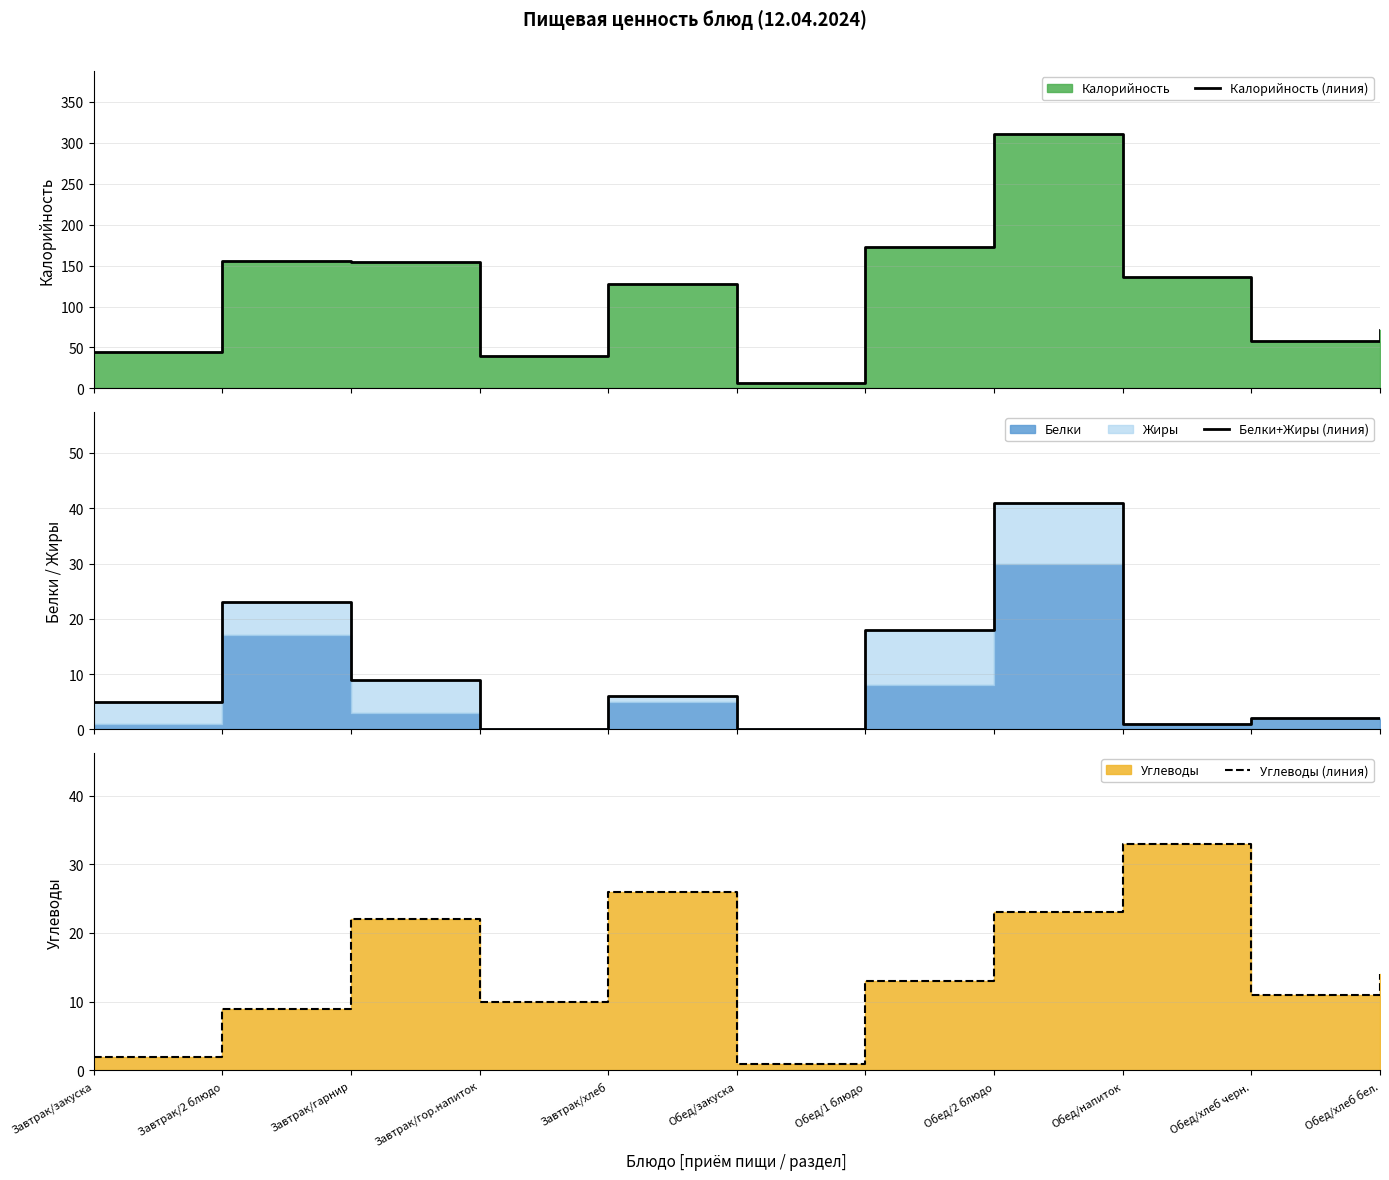

Which has a higher value, Обед/хлеб черн. or Завтрак/хлеб?

Завтрак/хлеб